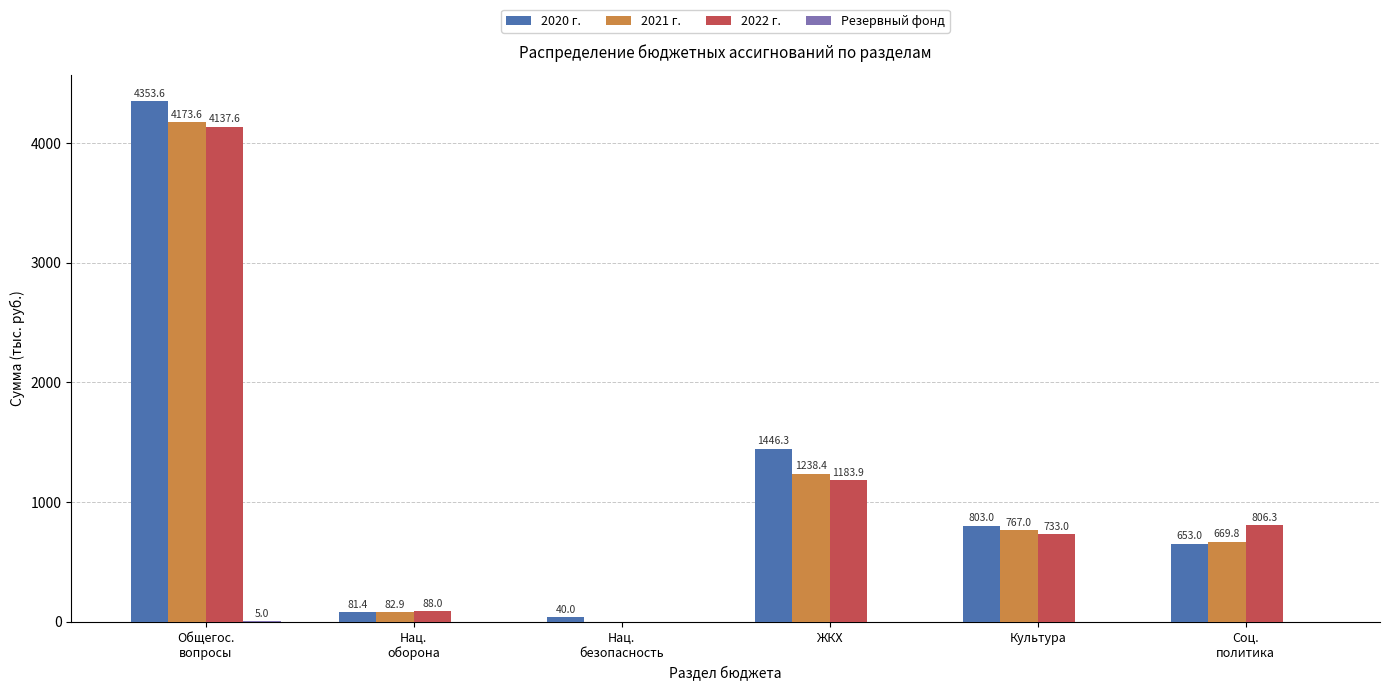

What is the approximate value of 2021 г. at Культура?

767.0